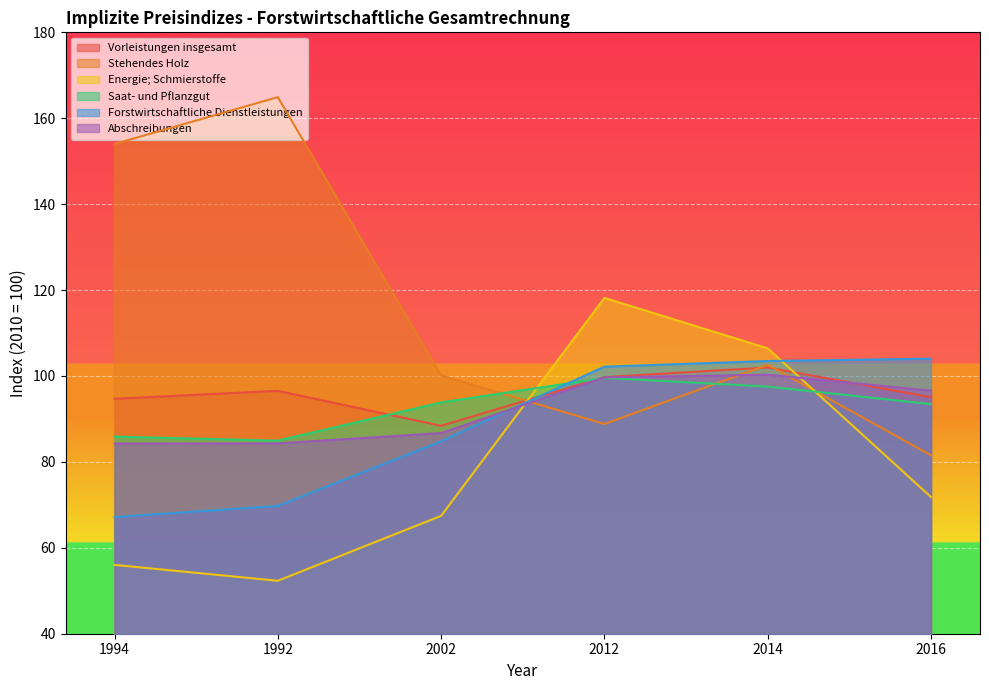

What is the difference between the Vorleistungen insgesamt values at 1992 and 1994?

1.8